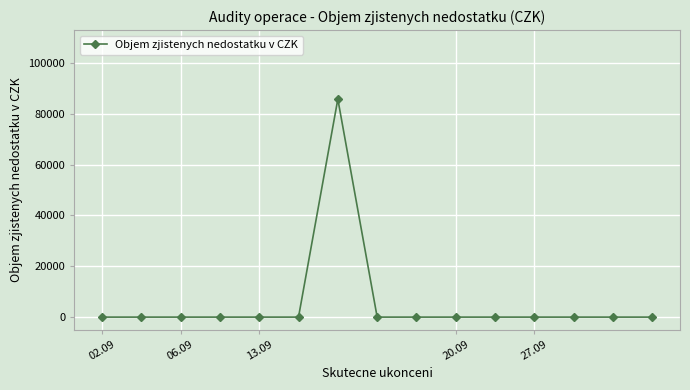

True or false: there are more than 0 points higher than both neighbors.

True